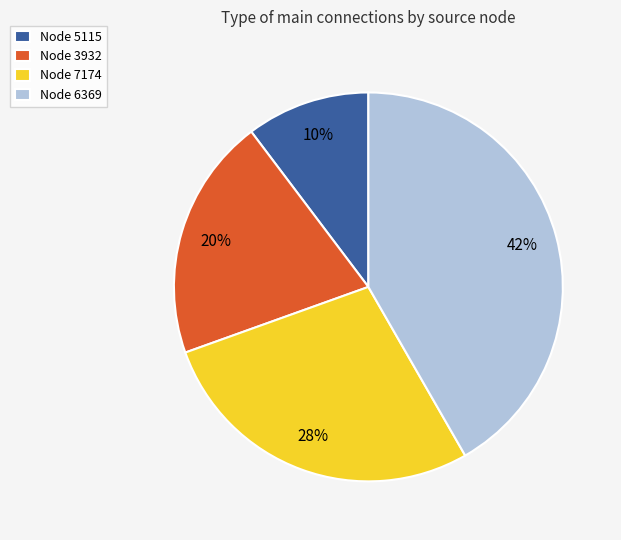

True or false: Node 6369 accounts for 34% of the total.

False